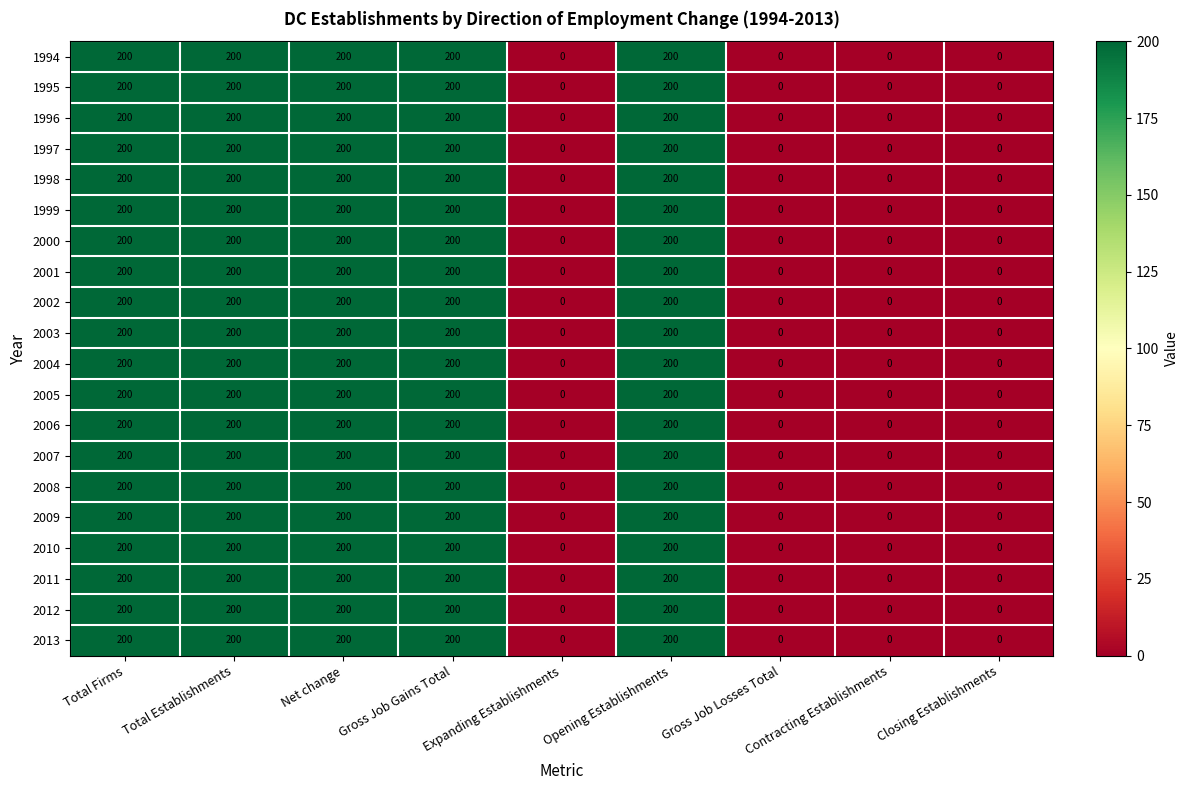

What is the total value across all series at Gross Job Gains Total?

4000